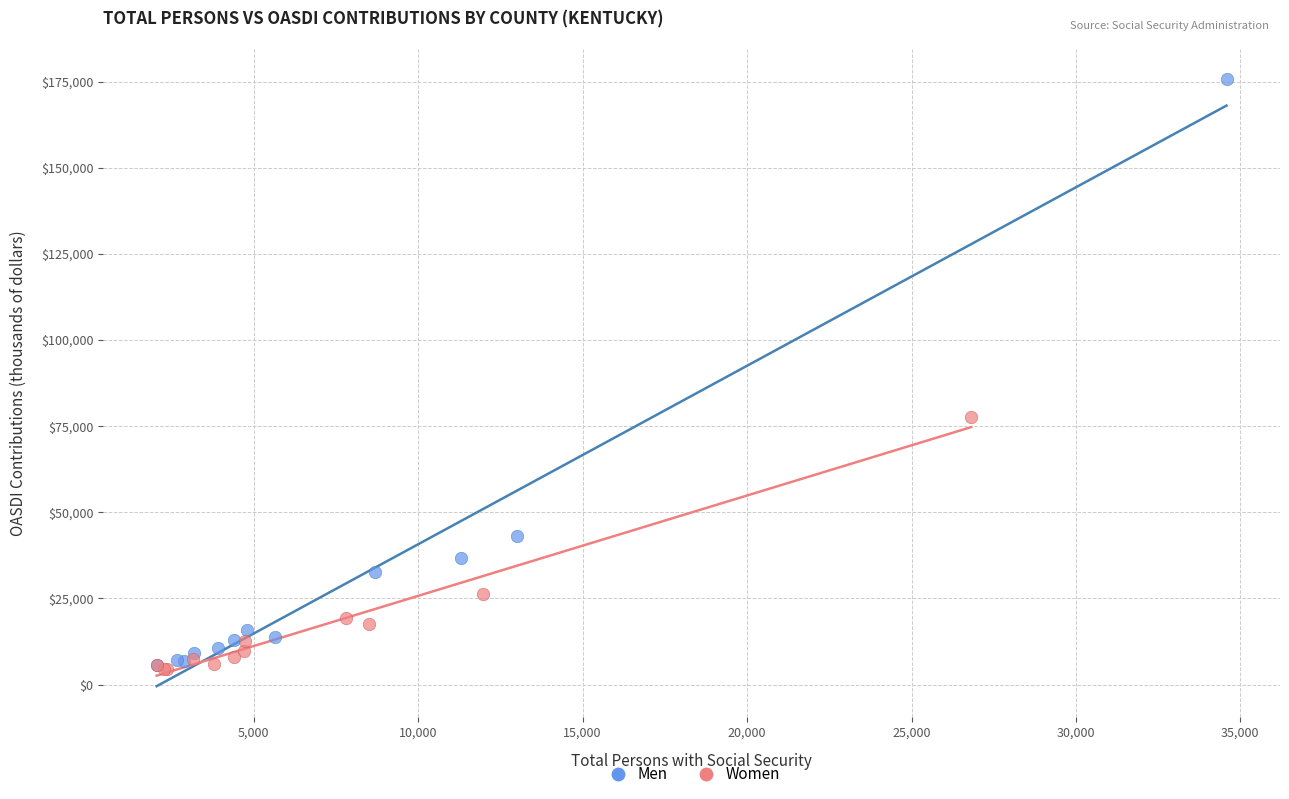

What are all the series names shown in the legend?

Men, Women